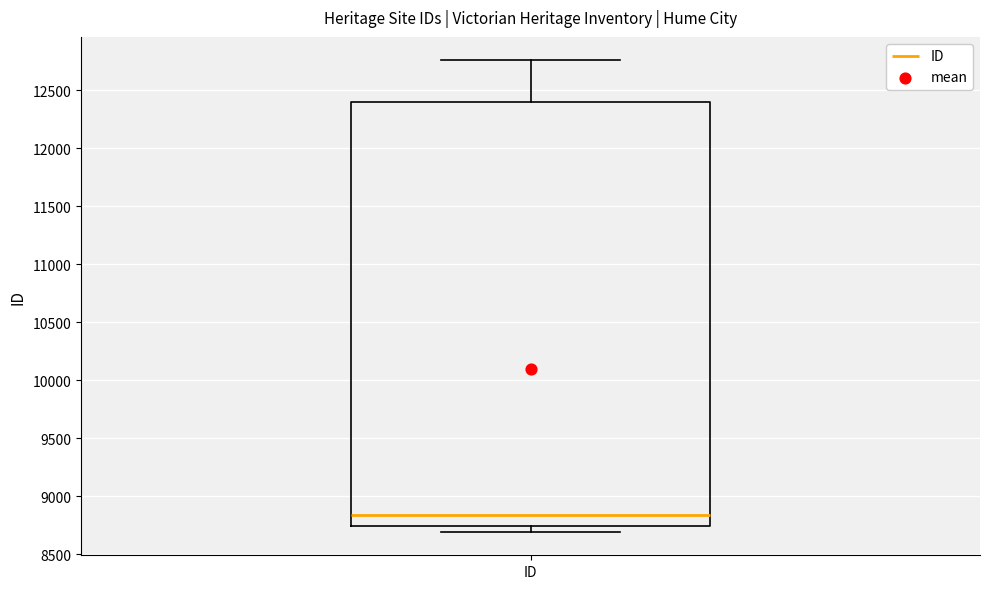

Transcribe this box plot: give where the median line is, the range the box spans, and where the two whiskers end, as read against the y-axis. The values are not printed on the chart, so give them approximately, as read against the axis.

median 8850, box 8750 to 12400, whiskers 8700 to 12750